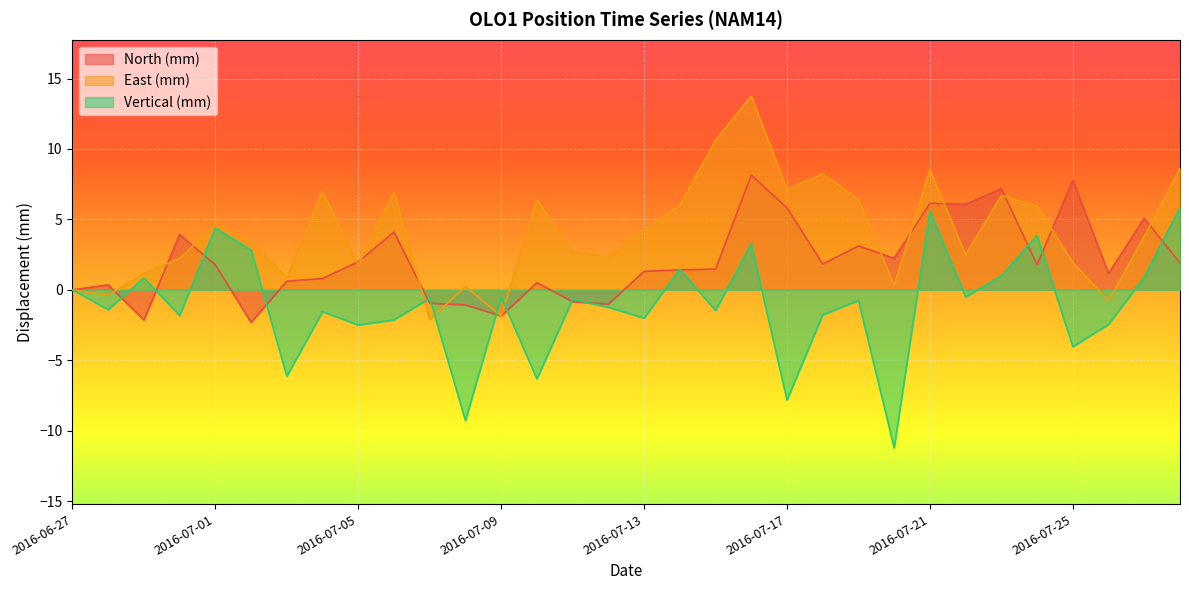

True or false: East (mm) has a value of 7.1 at 2016-07-17.

True